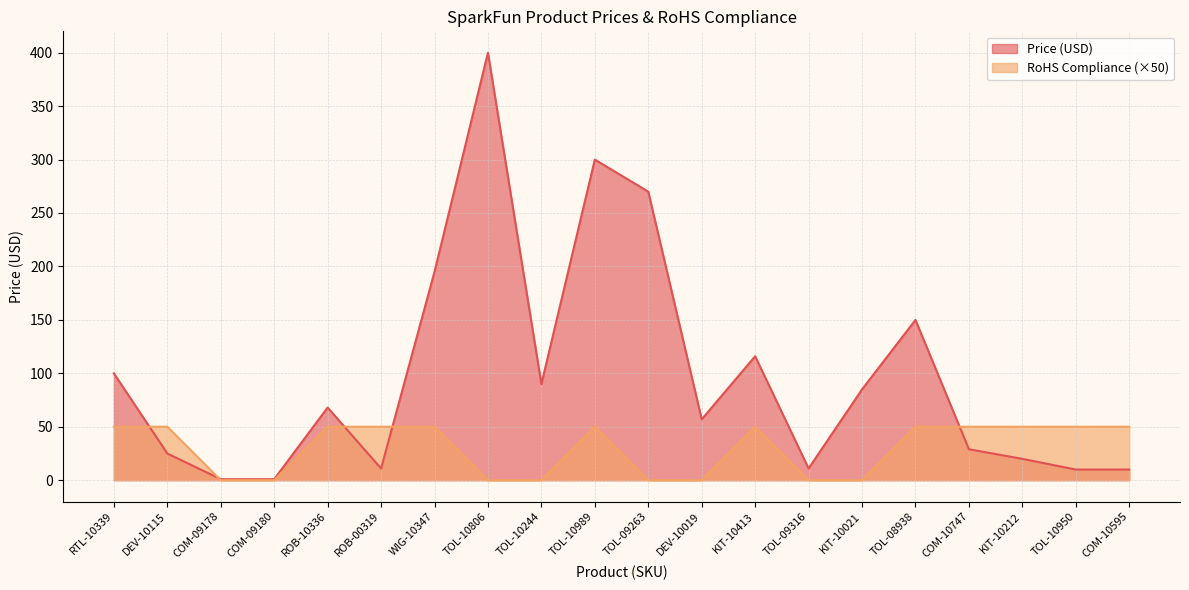

What is the spread (max minus min) of values at TOL-10989?

249.9